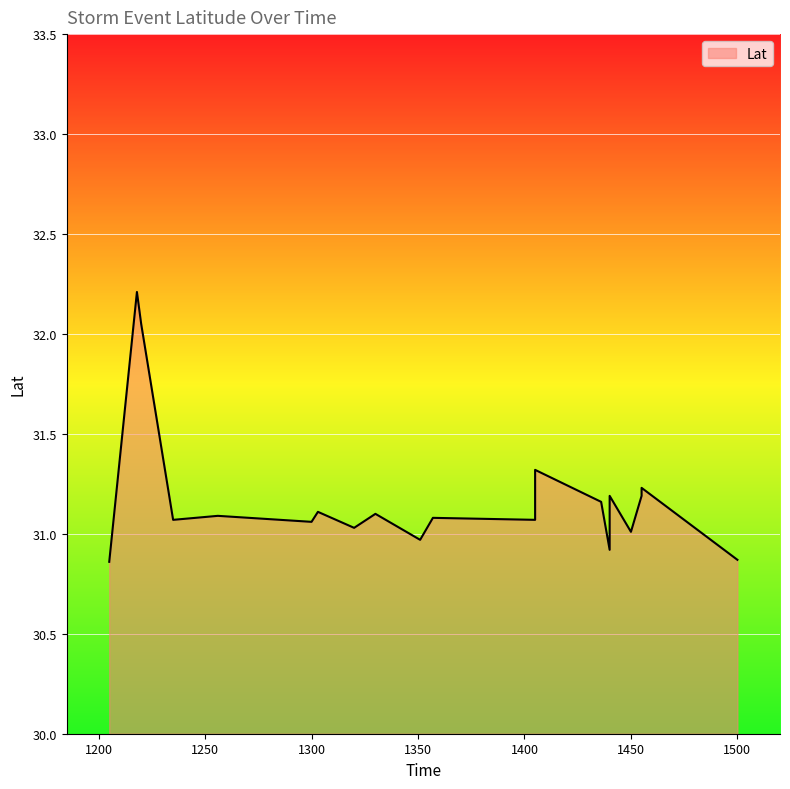

What is the ratio of the value at 1330 to the value at 1235?

1.0